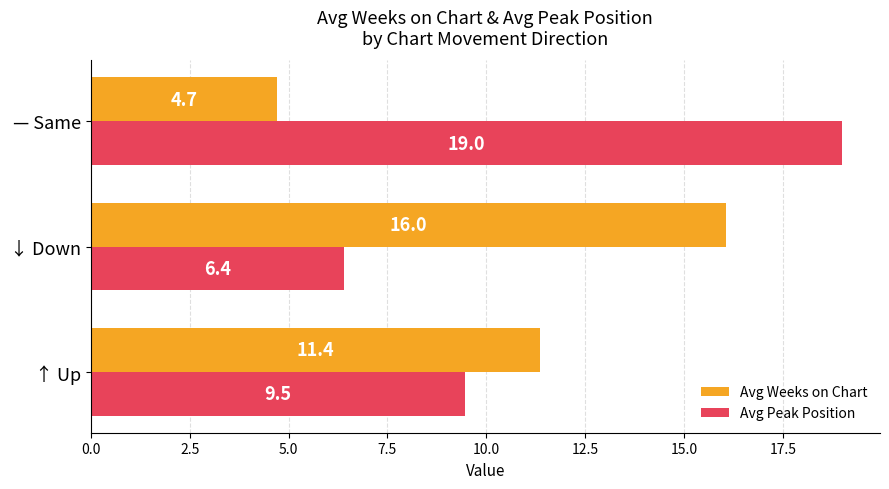

What is the maximum value shown in the chart?

19.0